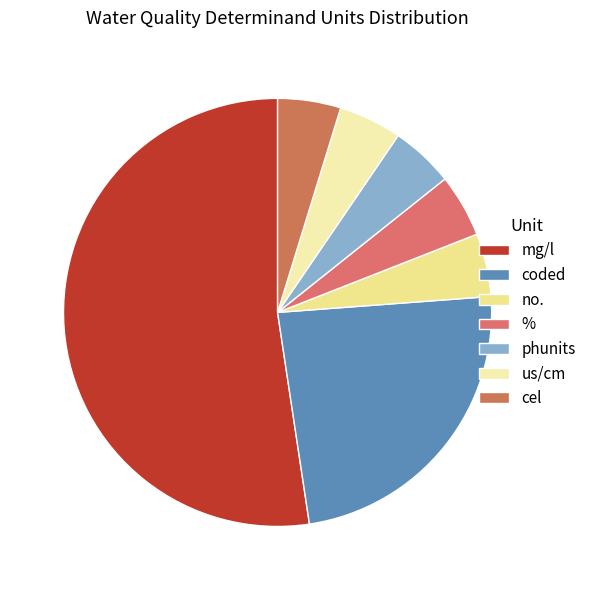

How many slices are in this pie chart?

7